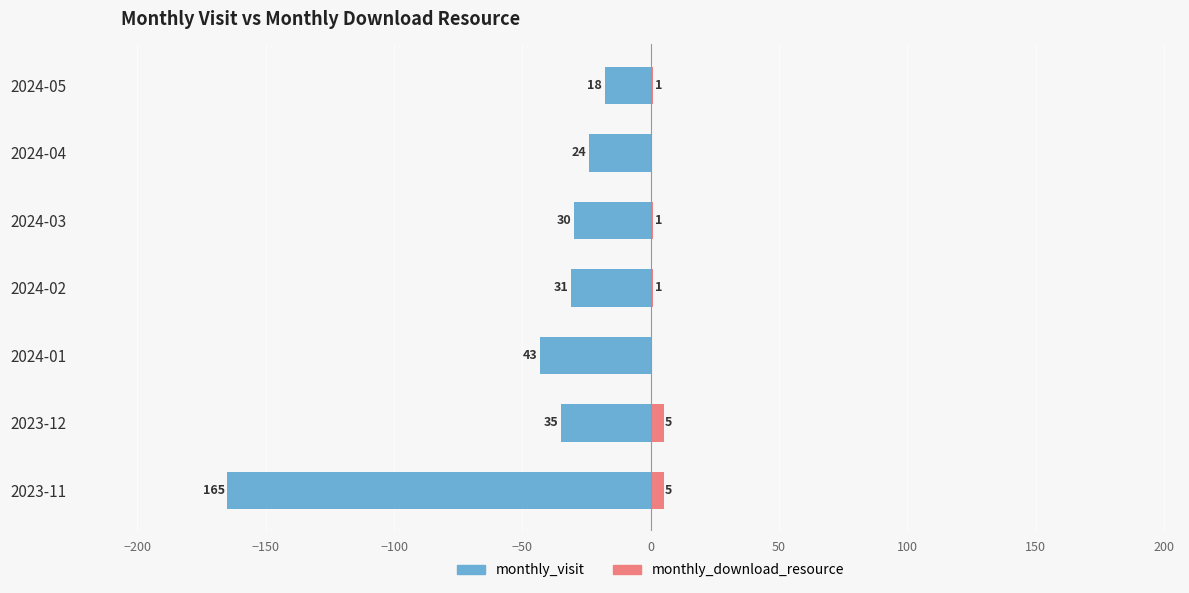

At 2023-12, list the series in order from smallest to largest.

monthly_visit, monthly_download_resource